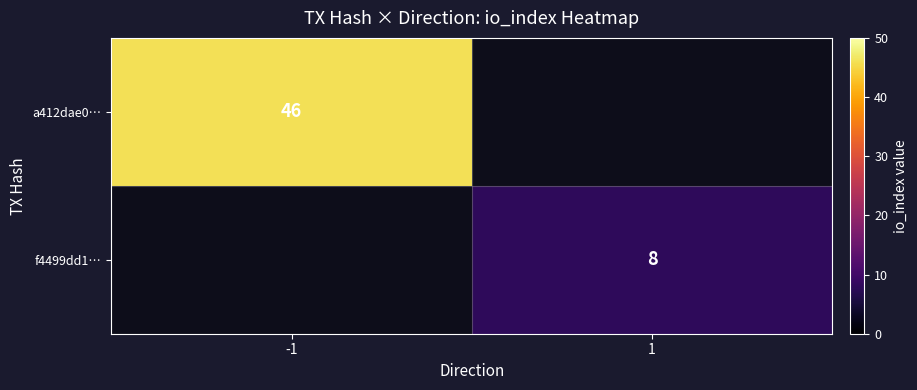

Is it true that f4499dd1… equals 11 at 1?

False